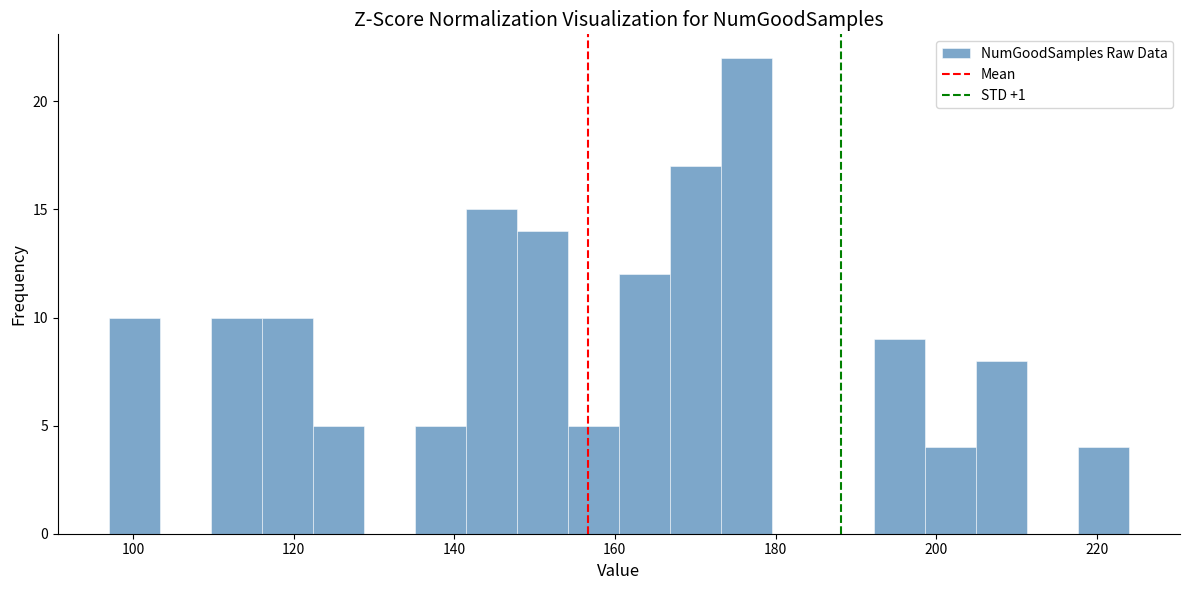

Around what value on the x-axis is the tallest bar? Give the approximate position of its centre, as read against the axis.

176